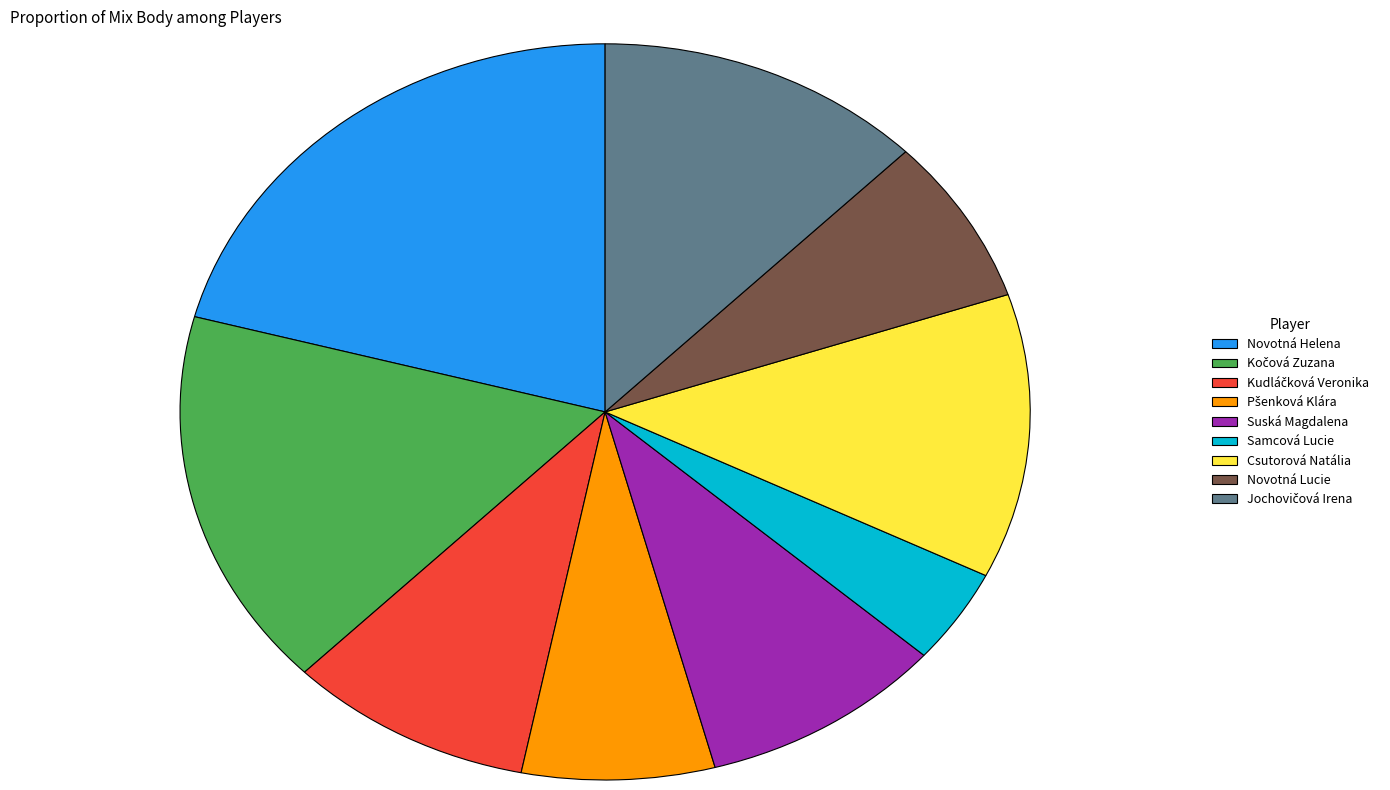

Which has a higher value, Novotná Helena or Novotná Lucie?

Novotná Helena